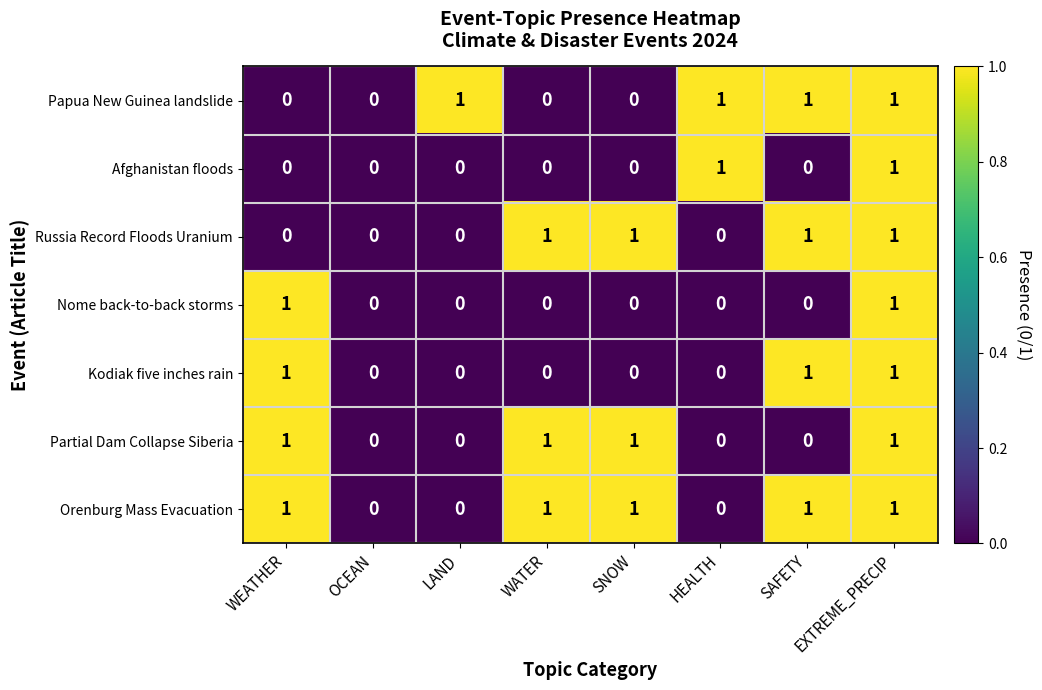

How many categories are shown in the chart?

8